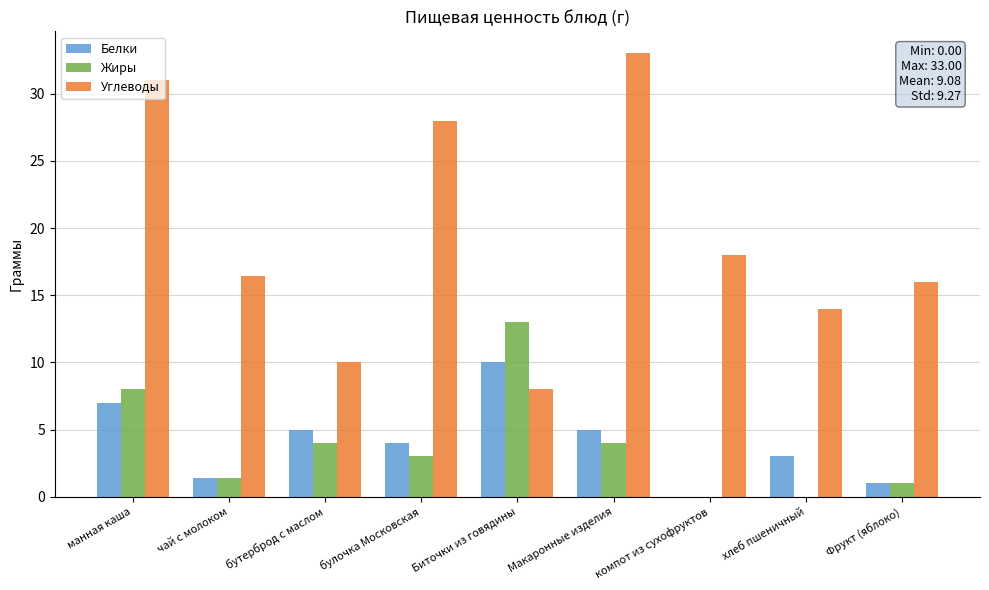

Is the value of Белки at манная каша greater than the value of Жиры at компот из сухофруктов?

Yes